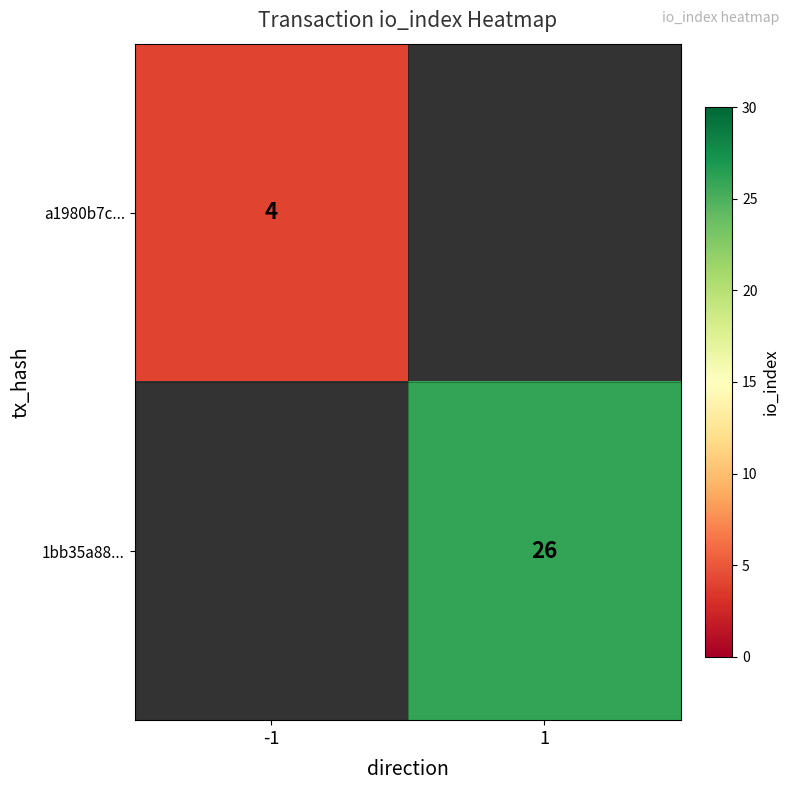

True or false: 1bb35a88... has a value of 46.7 at 1.

False